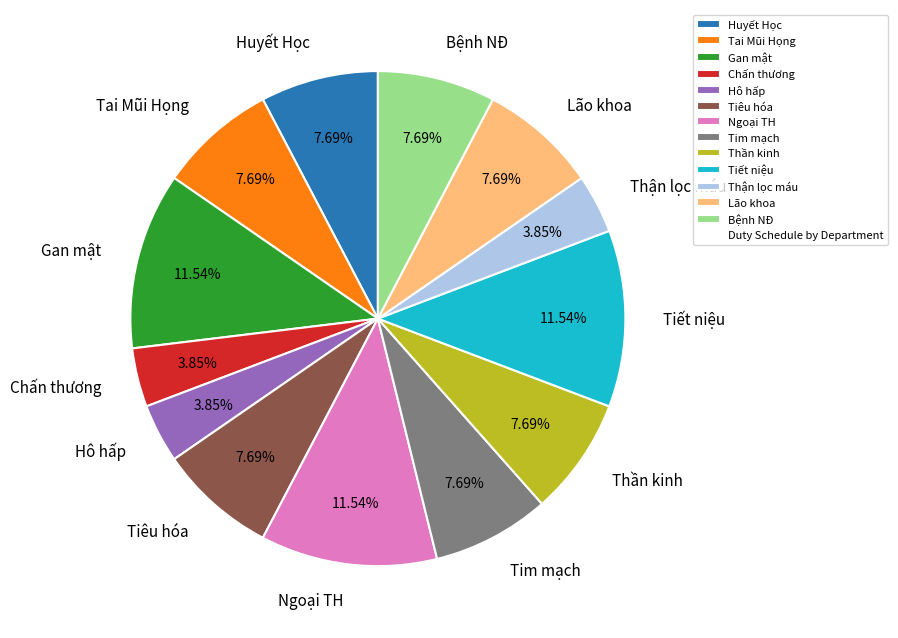

To the nearest percent, what is the average slice percentage?

8%